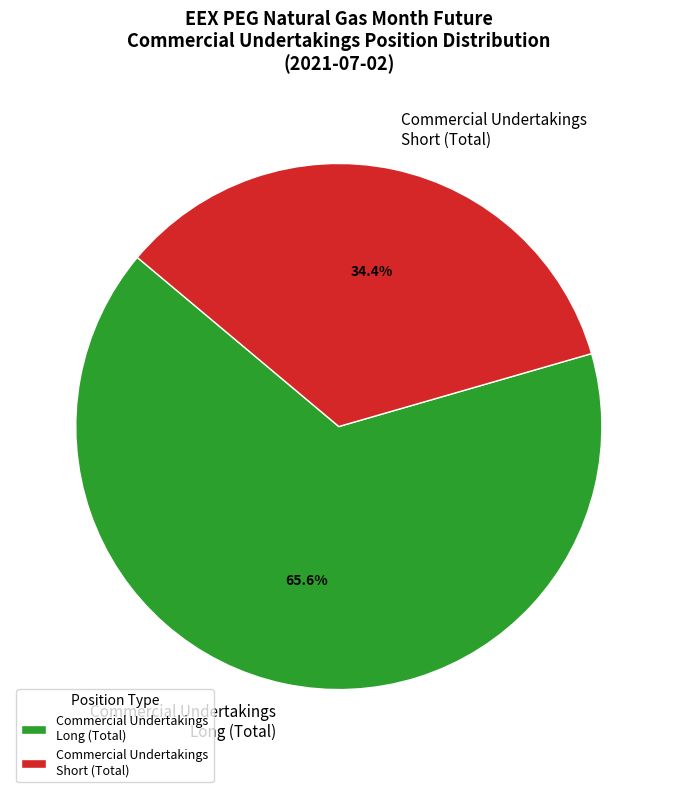

To the nearest percent, what percentage of the pie is Commercial Undertakings Short?

34%